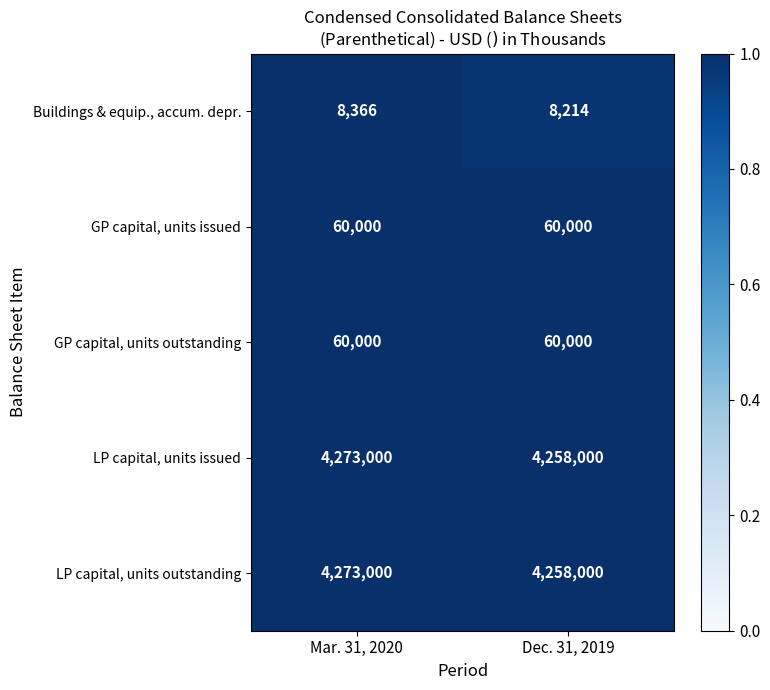

Reading right to left, what are all the values shown in this chart?

Buildings & equip., accum. depr.: Dec. 31, 2019=8214	Mar. 31, 2020=8366
GP capital, units issued: Dec. 31, 2019=60000	Mar. 31, 2020=60000
GP capital, units outstanding: Dec. 31, 2019=60000	Mar. 31, 2020=60000
LP capital, units issued: Dec. 31, 2019=4258000	Mar. 31, 2020=4273000
LP capital, units outstanding: Dec. 31, 2019=4258000	Mar. 31, 2020=4273000